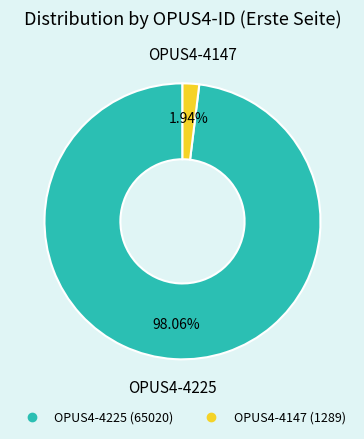

What percentage is the OPUS4-4225 slice, to the nearest percent?

98%